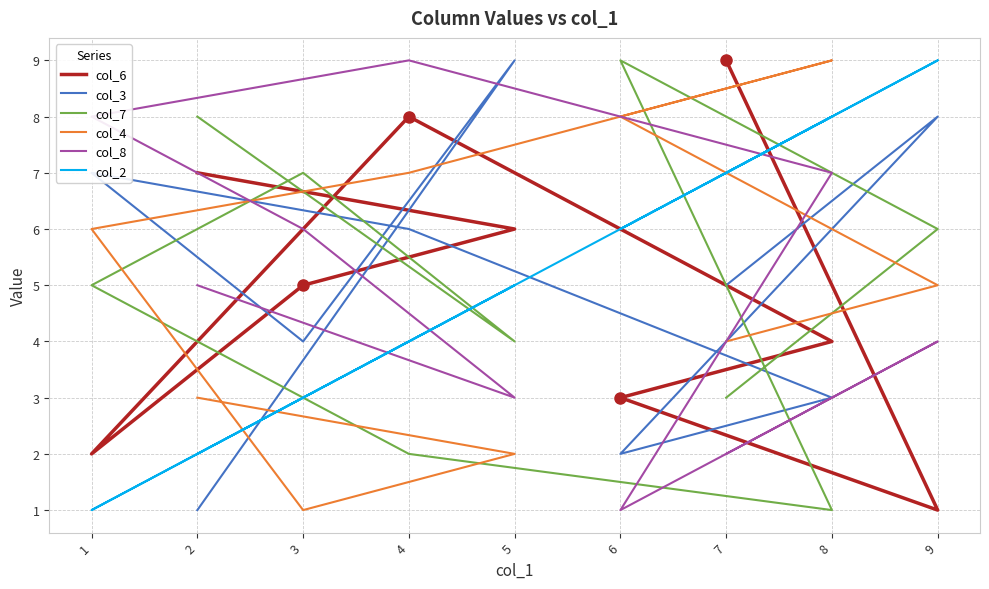

Rank the categories by col_3 value from lowest to highest.

2, 6, 8, 3, 7, 4, 1, 9, 5